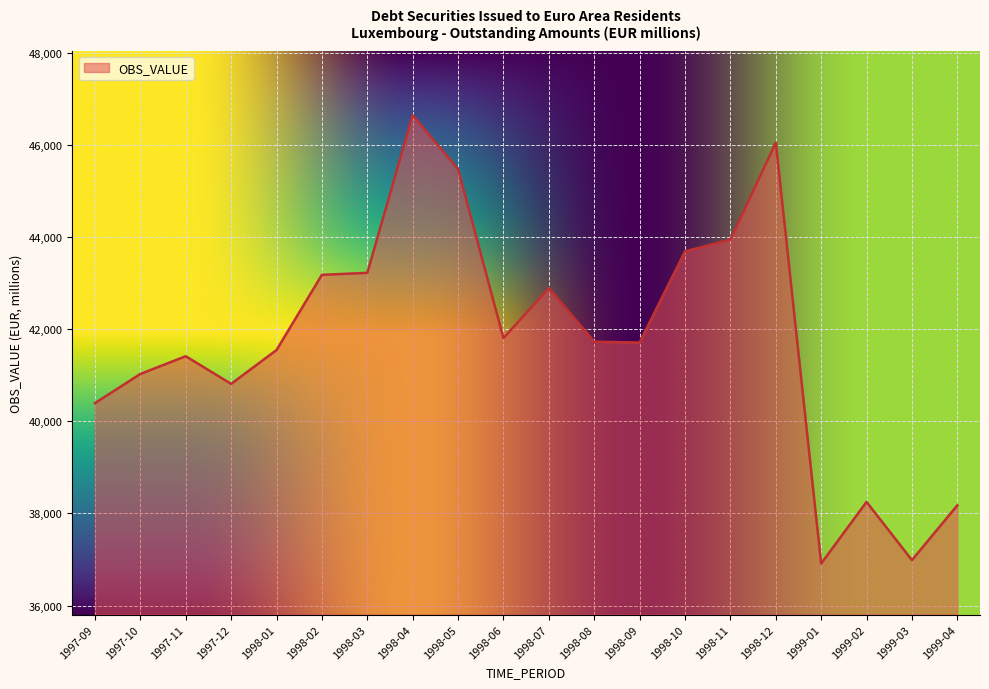

Between 1998-06 and 1997-12, which is larger?

1998-06